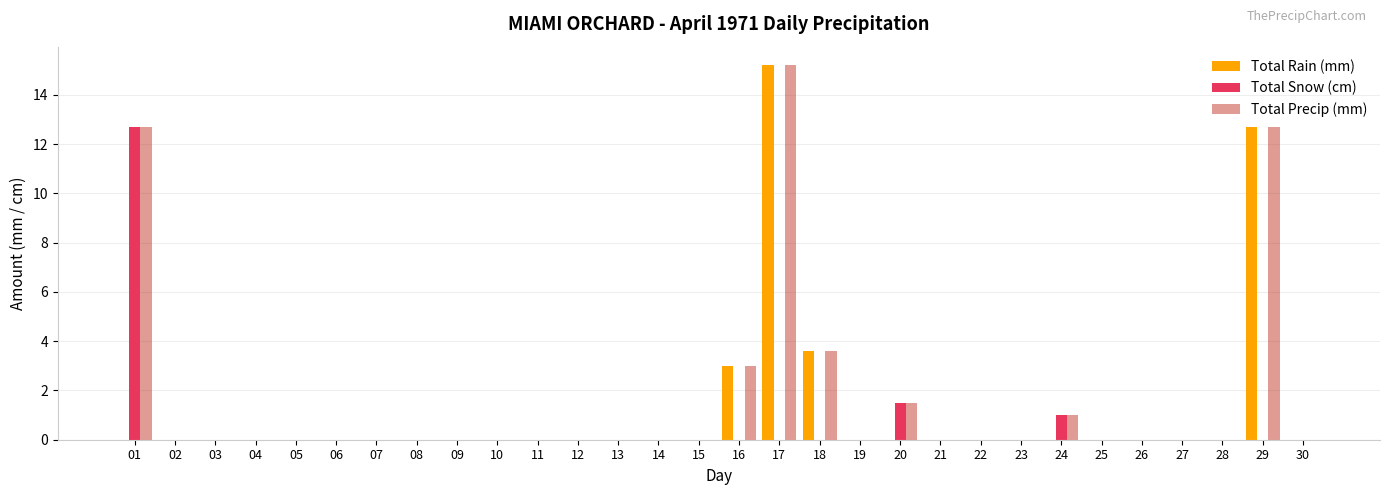

Count the number of categories in the chart.

30